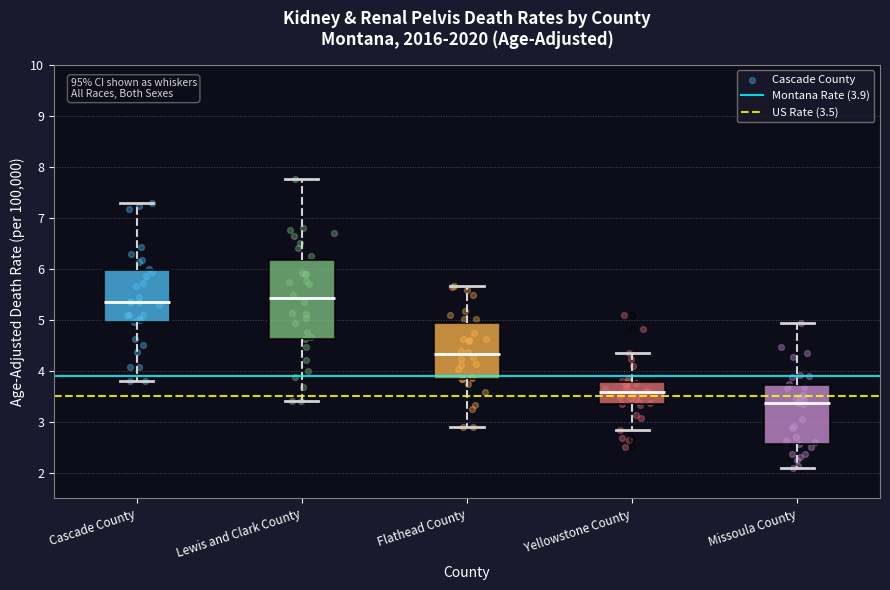

Which box's median line is the lowest?

Missoula County